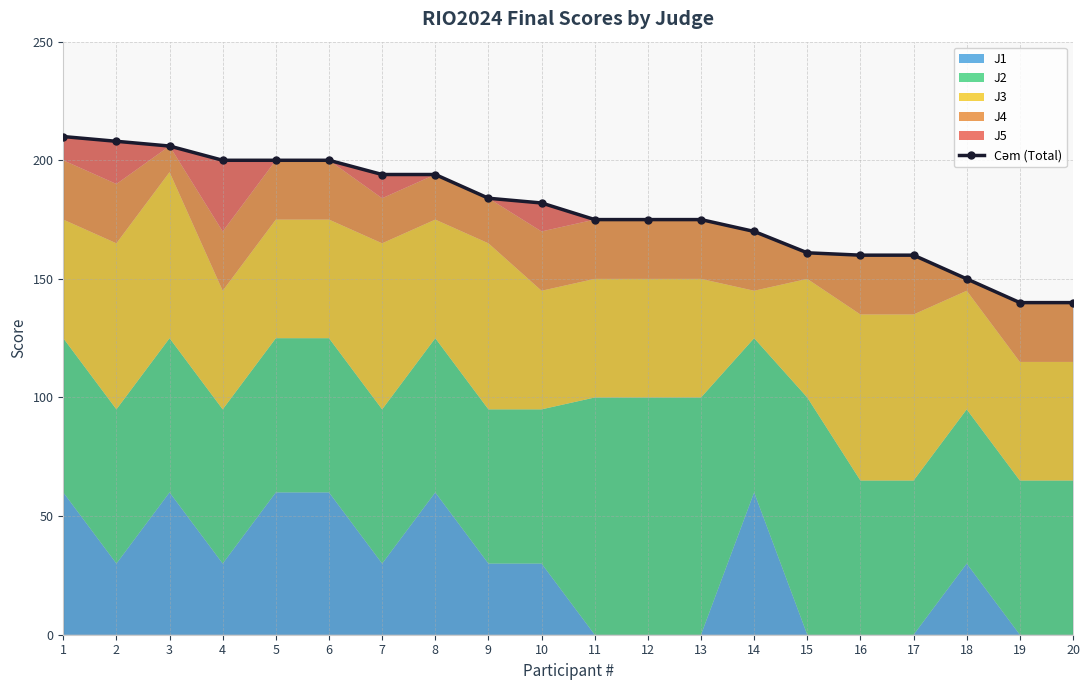

The value at 14 is 269. True or false?

False